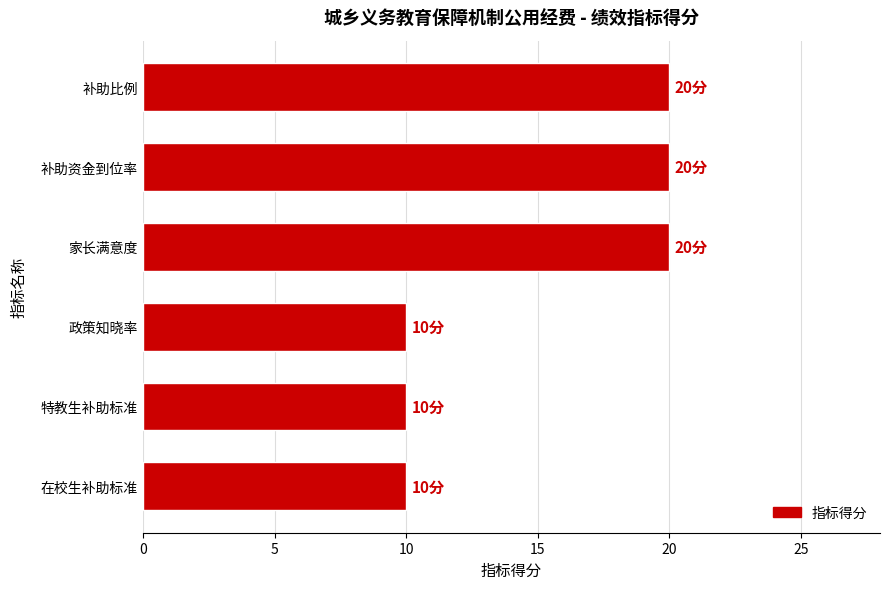

Are the bars horizontal?

Yes